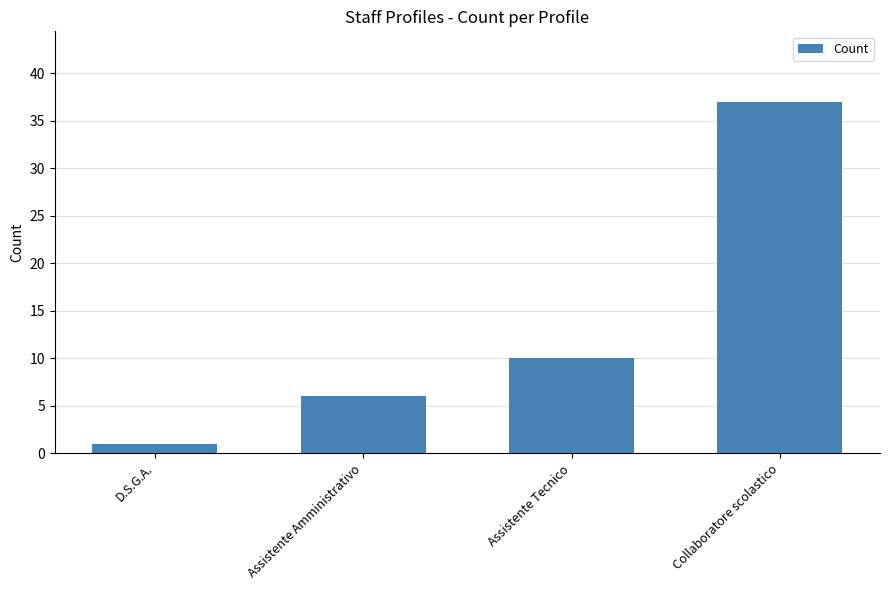

What is the approximate value at Assistente Amministrativo, to the nearest 5?

5